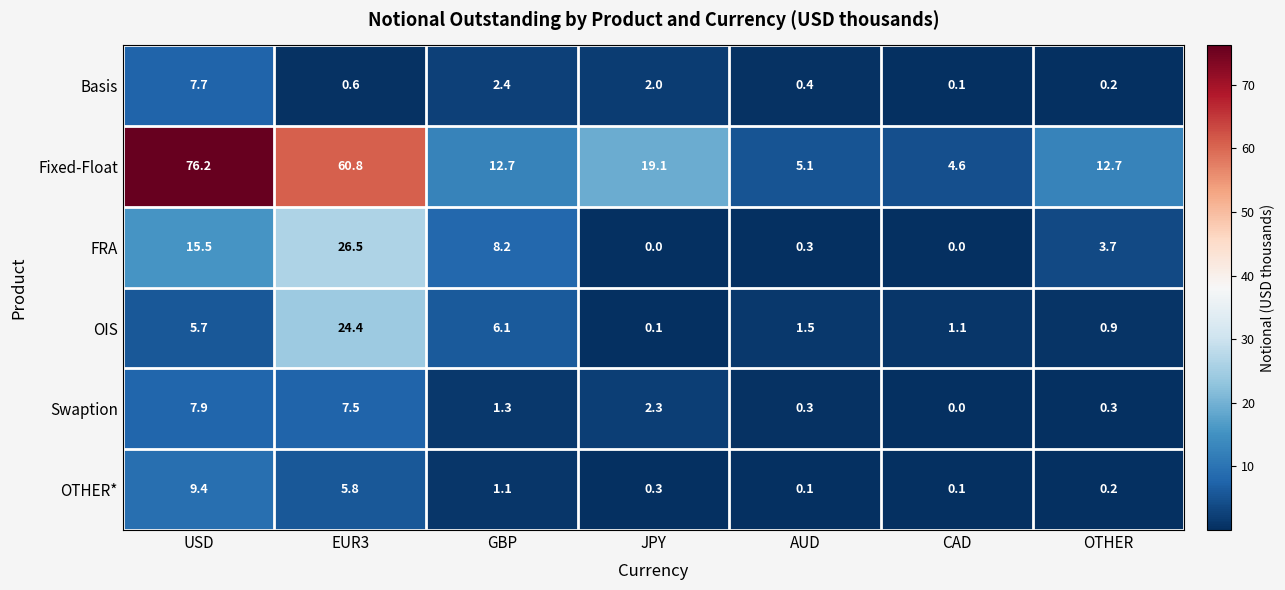

List the series in order of their peak value, lowest first.

Basis, Swaption, OTHER*, OIS, FRA, Fixed-Float